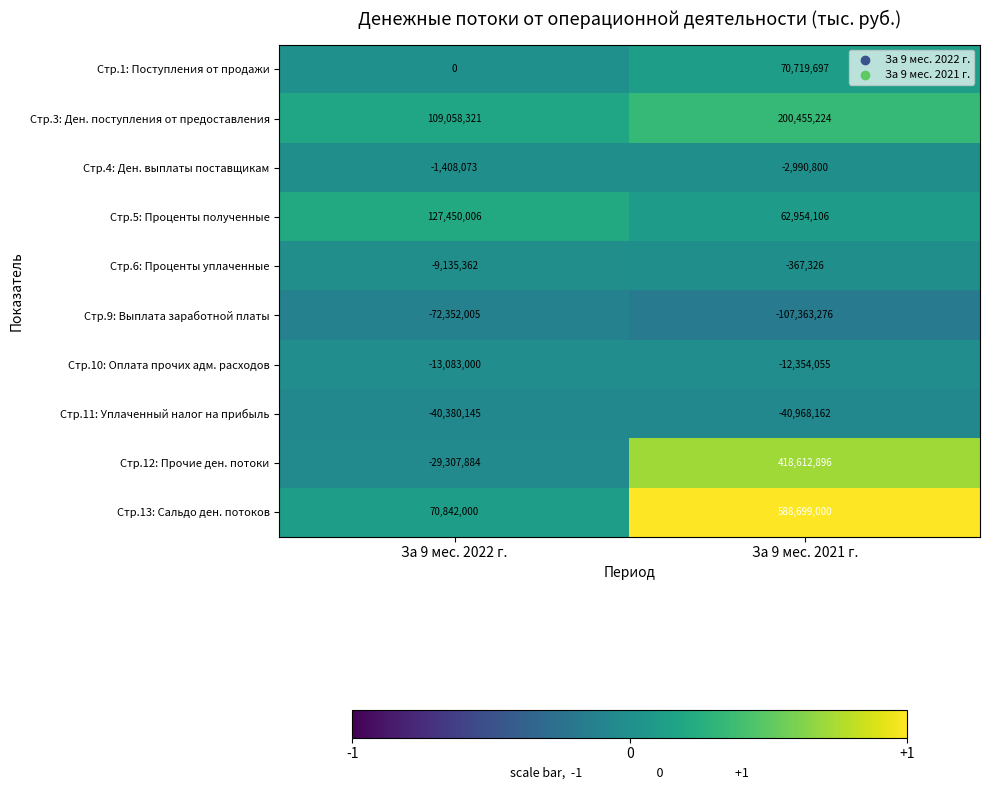

What is the maximum value for Стр.11: Уплаченный налог на прибыль?

-40380145